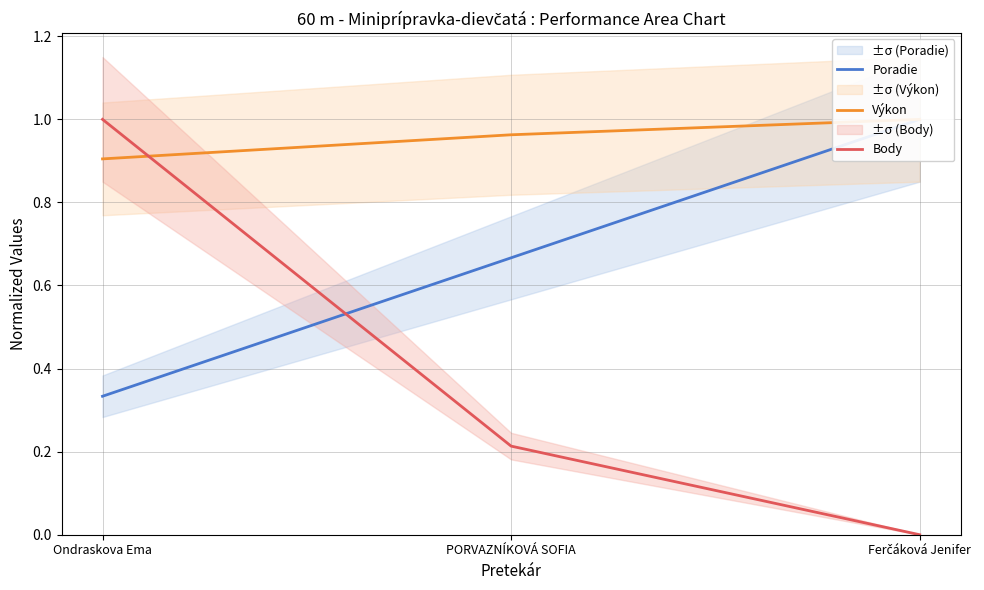

Is this an area chart (filled region under the line)?

No